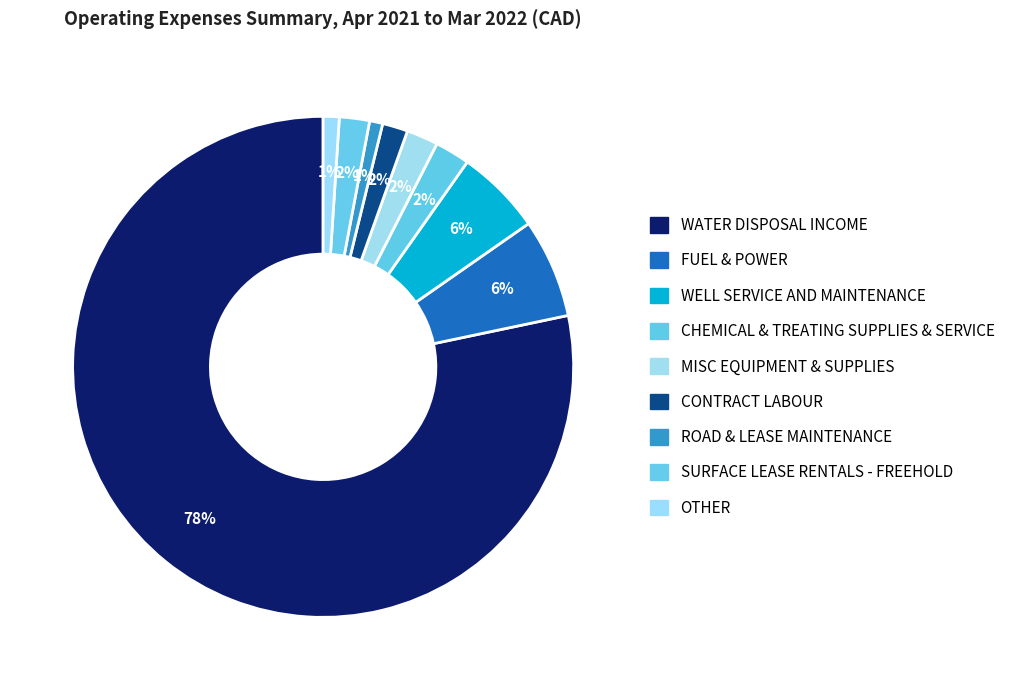

What is the total percentage of WATER DISPOSAL INCOME and WELL SERVICE AND MAINTENANCE?

83.8%